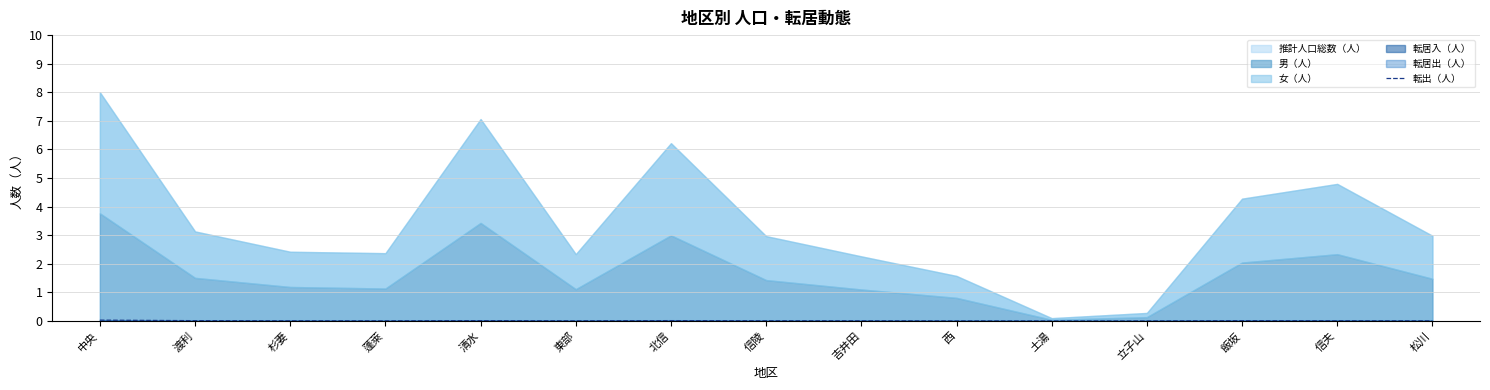

Is it true that 転出（人） equals 0.0 at 西?

True